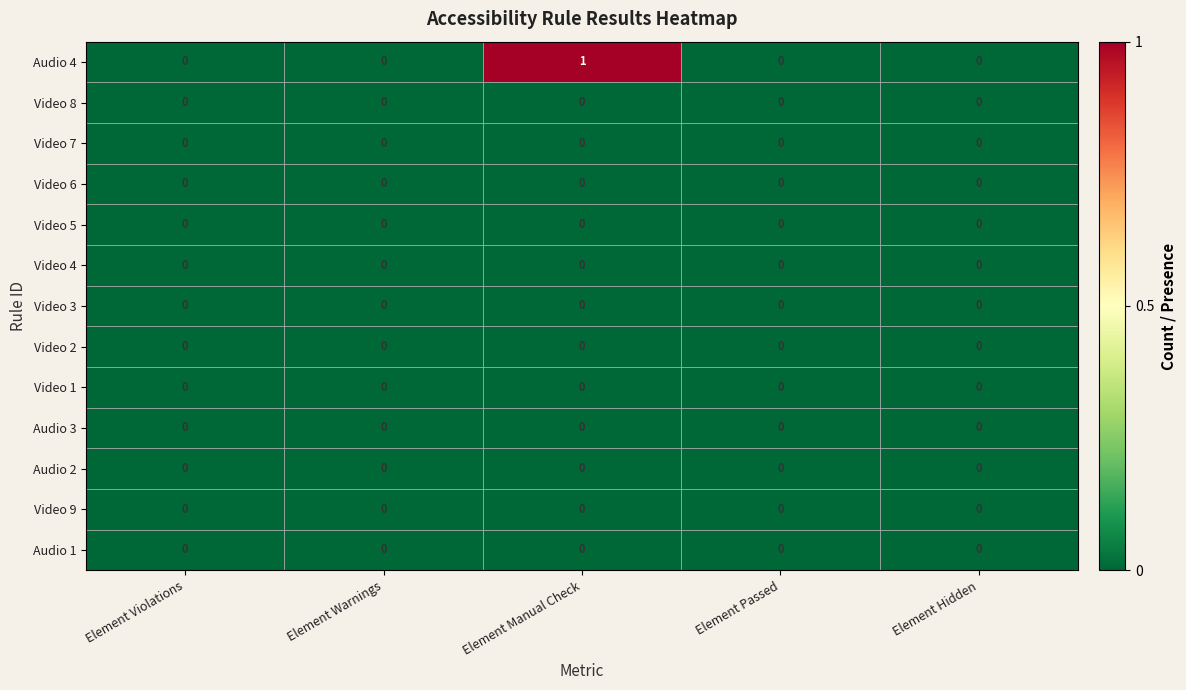

At which category is the sum across all series the highest?

Element Manual Check